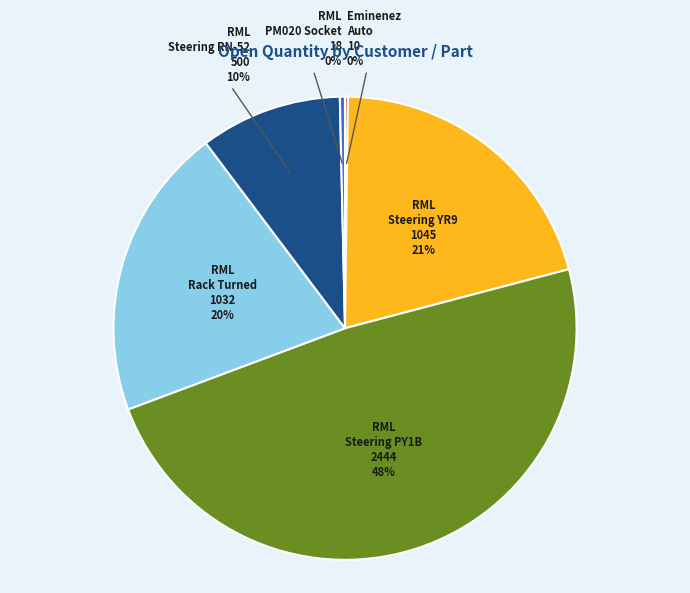

Does any single category account for the majority?

No